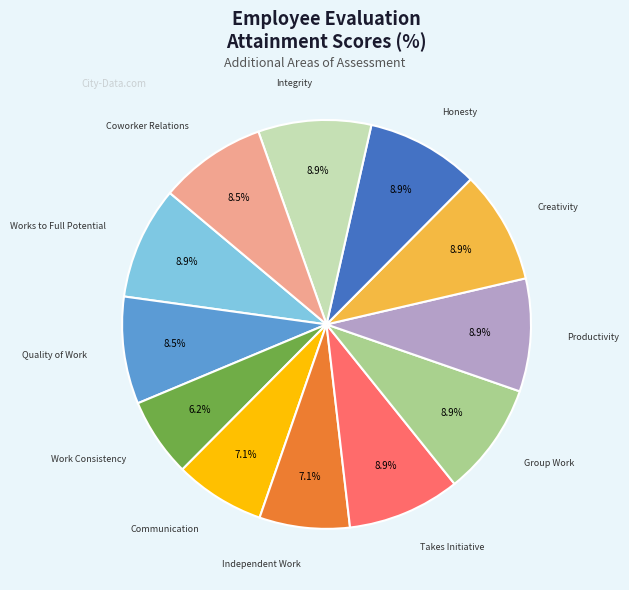

How many slices are in this pie chart?

12